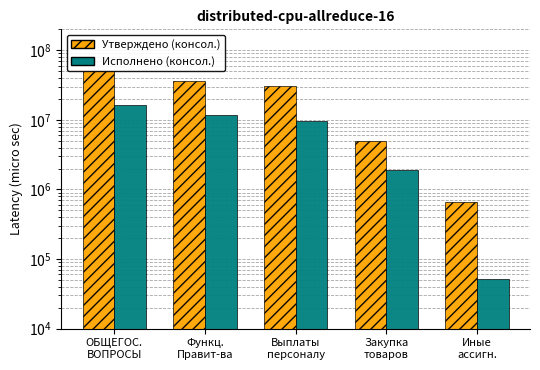

Reading right to left, list all the values displayed in this chart.

Утверждено (консол.): 668610.0	4918431.0	30987470.0	36574511.0	50010215.0
Исполнено (консол.): 51532.0	1915776.2	9622960.0	11590268.3	16174411.1